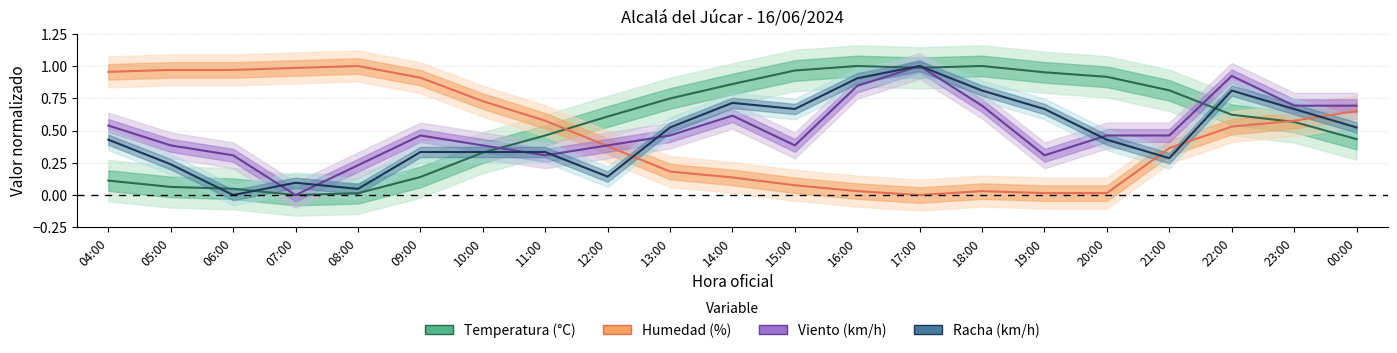

What is the maximum value for Racha?

1.0